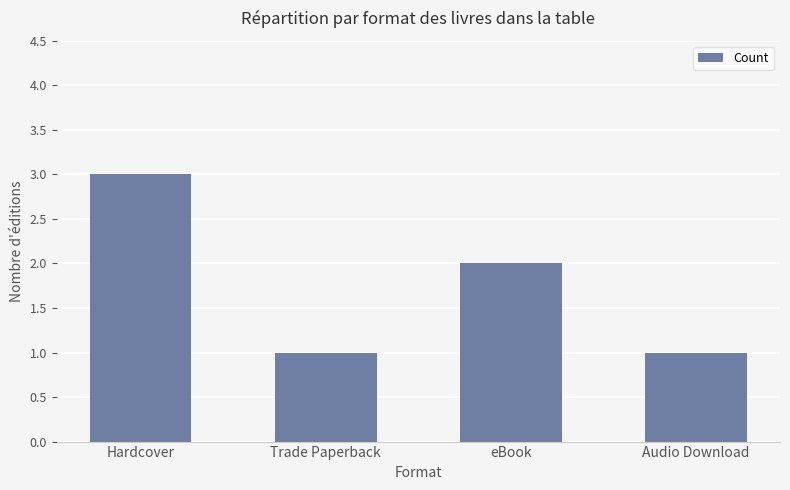

What is the minimum value shown in the chart?

1